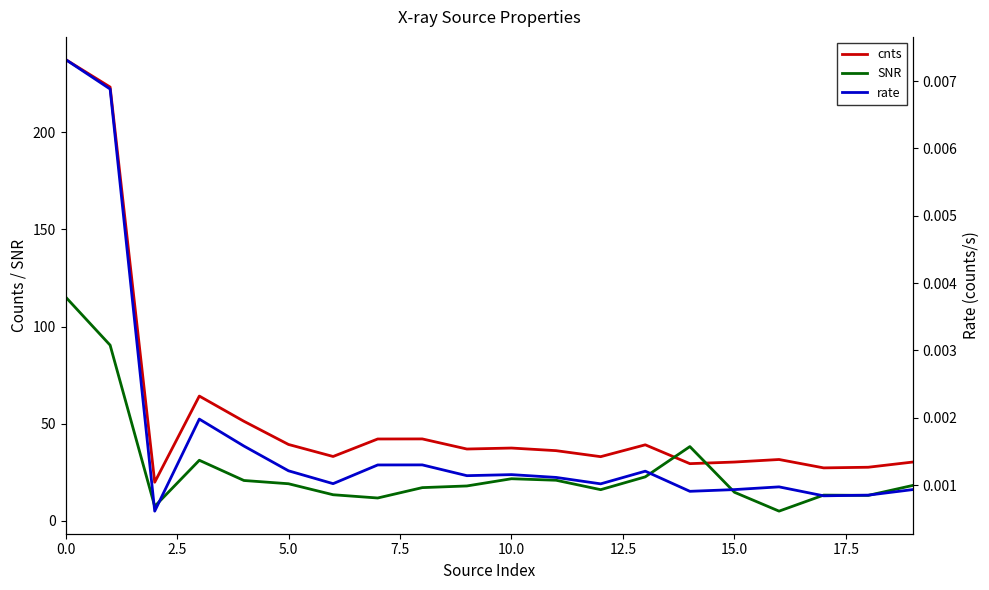

In rate, how many points are higher than both neighbors (excluding endpoints)?

5